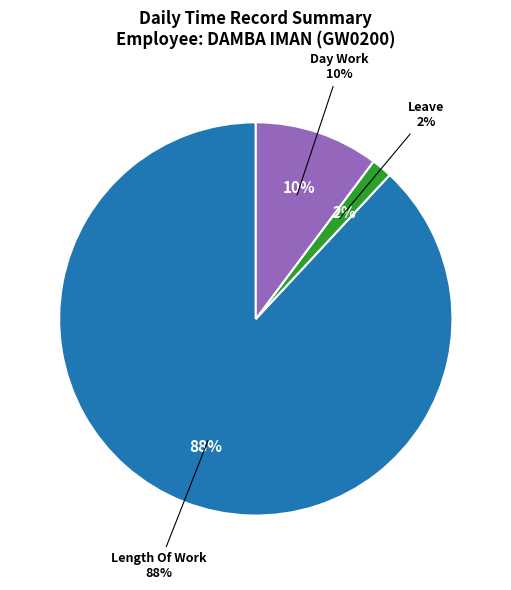

Combined, do Leave and Over Time 2.0 account for over 50%?

No